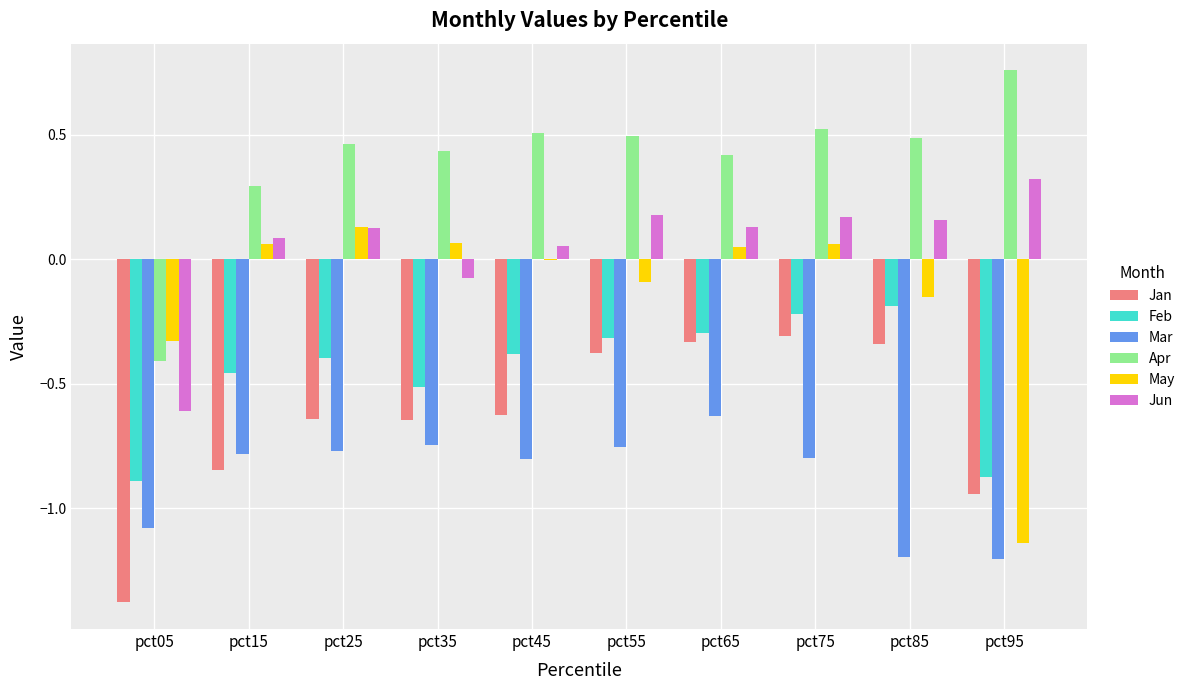

Between pct15 and pct75, which series saw the biggest shift?

Jan